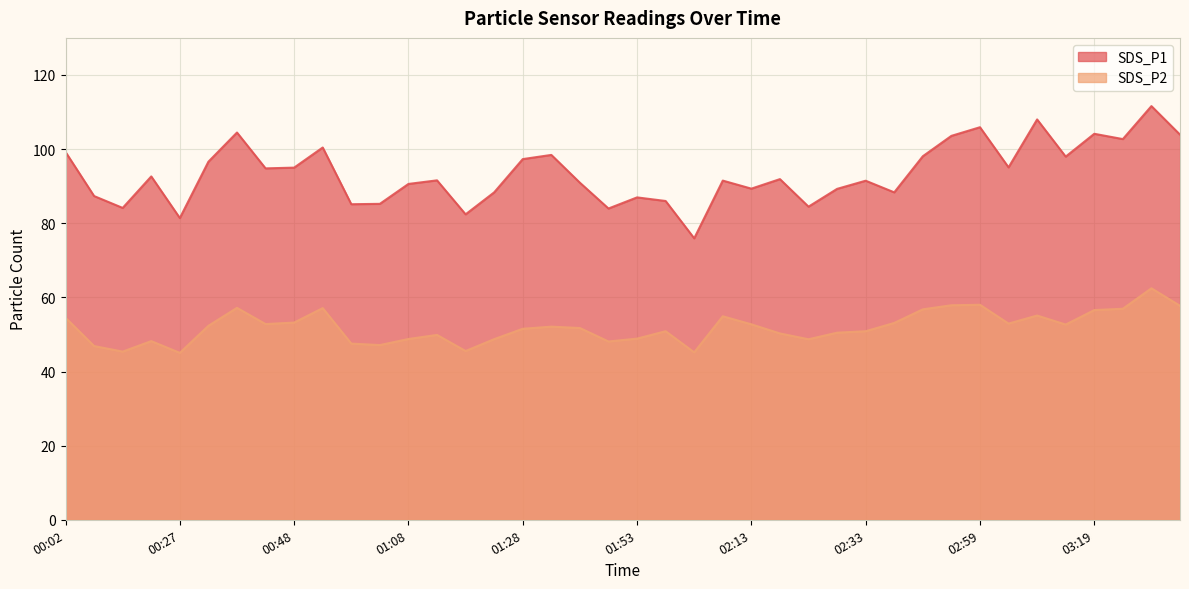

At which category does the chart reach its peak across all series?

03:29